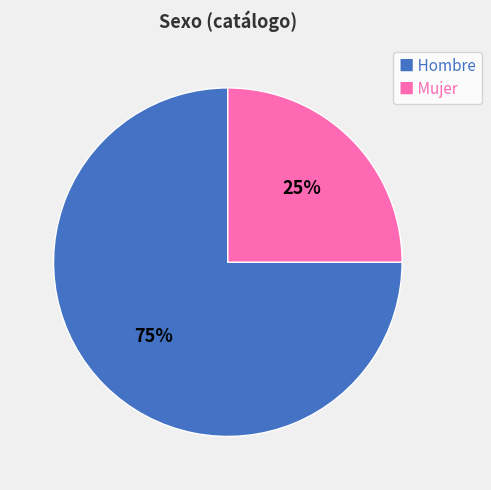

To the nearest percent, what is the combined percentage of ■ Hombre and ■ Mujer?

100%